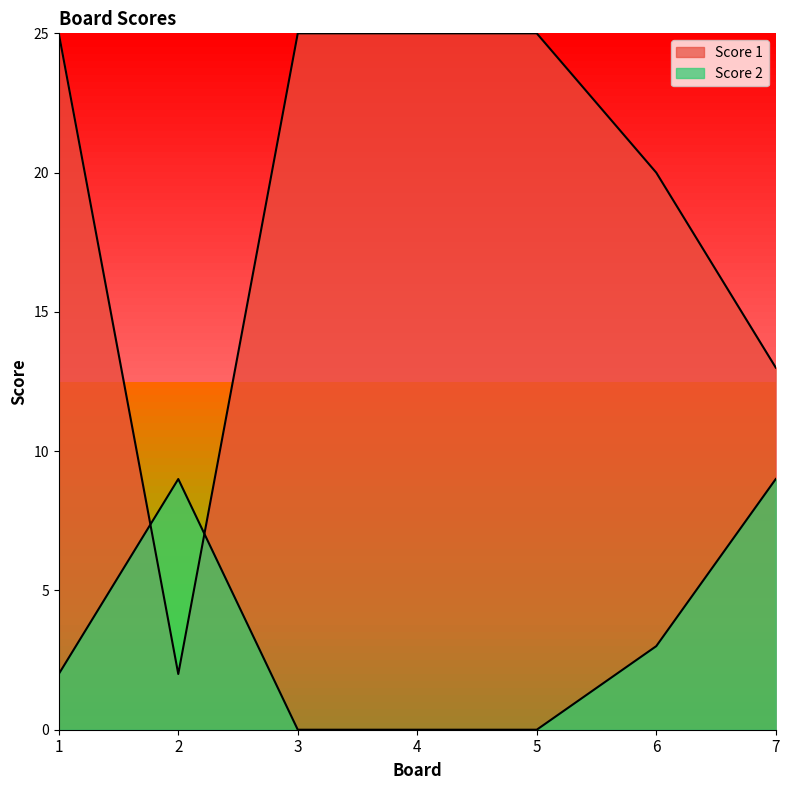

Which series has the largest range (max minus min)?

Score 1